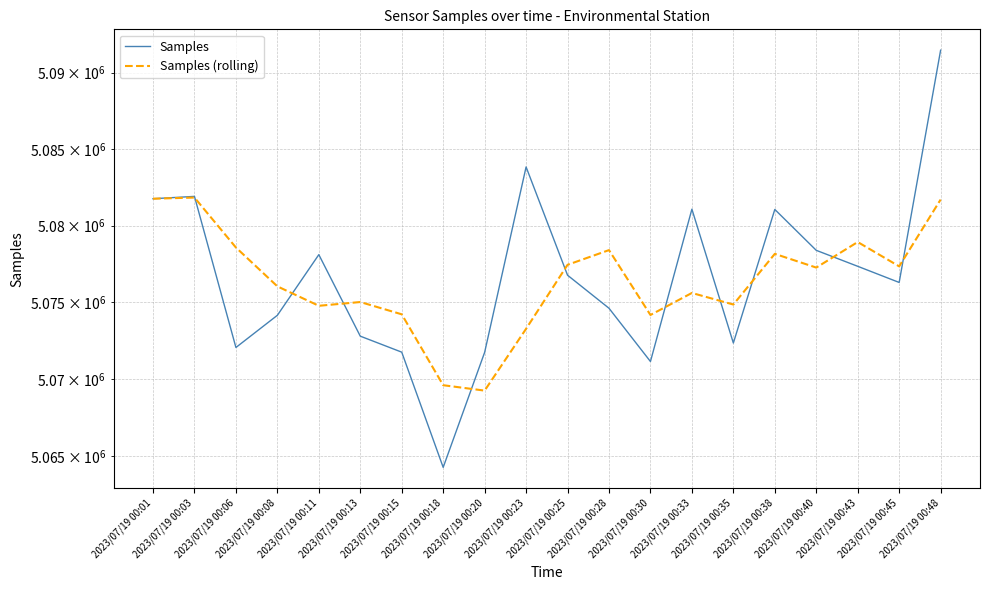

At which label is Samples closest to 5077860?

2023/07/19 00:11